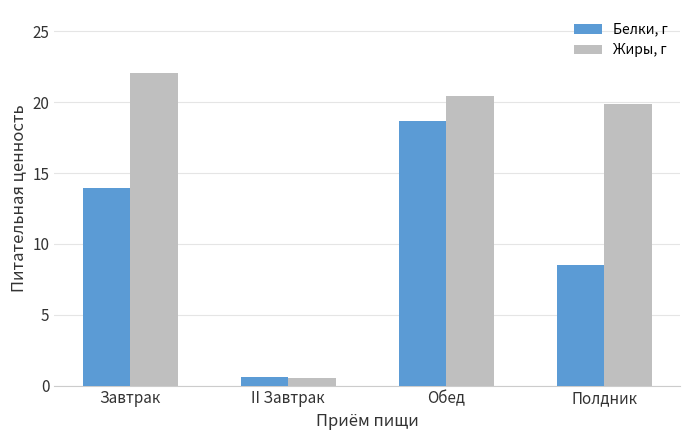

Which series has the widest spread of values?

Жиры, г